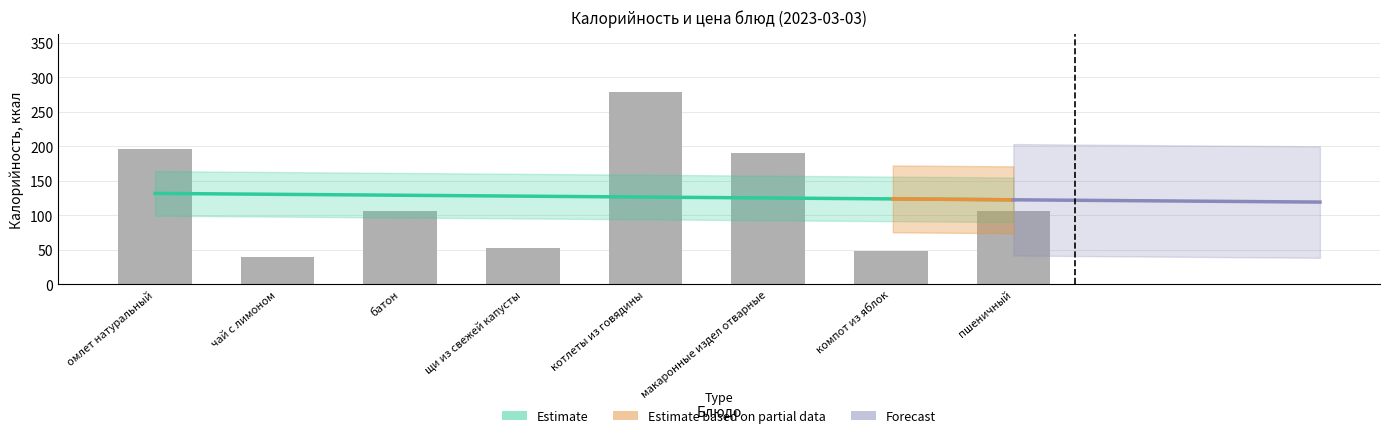

How many data points does each series have?

8